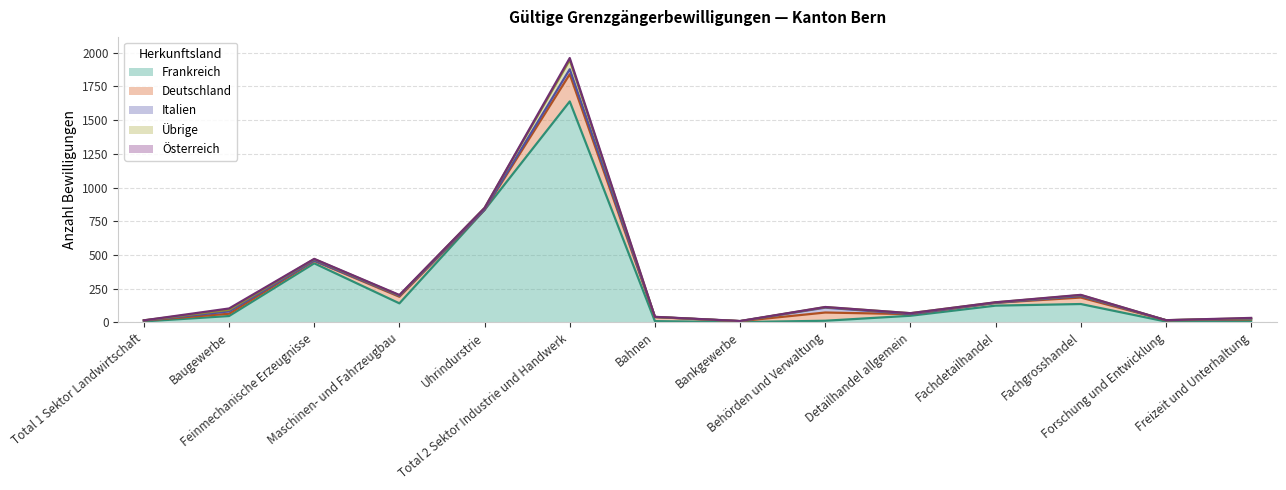

Rank the series at Total 2 Sektor Industrie und Handwerk from lowest to highest value.

Österreich, Italien, Übrige, Deutschland, Frankreich